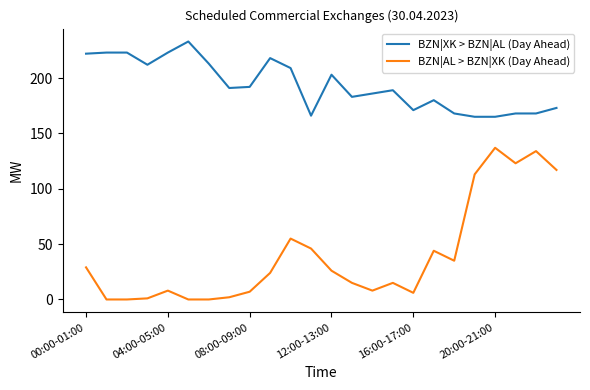

True or false: BZN|XK > BZN|AL (Day Ahead) and BZN|AL > BZN|XK (Day Ahead) cross at least once.

False